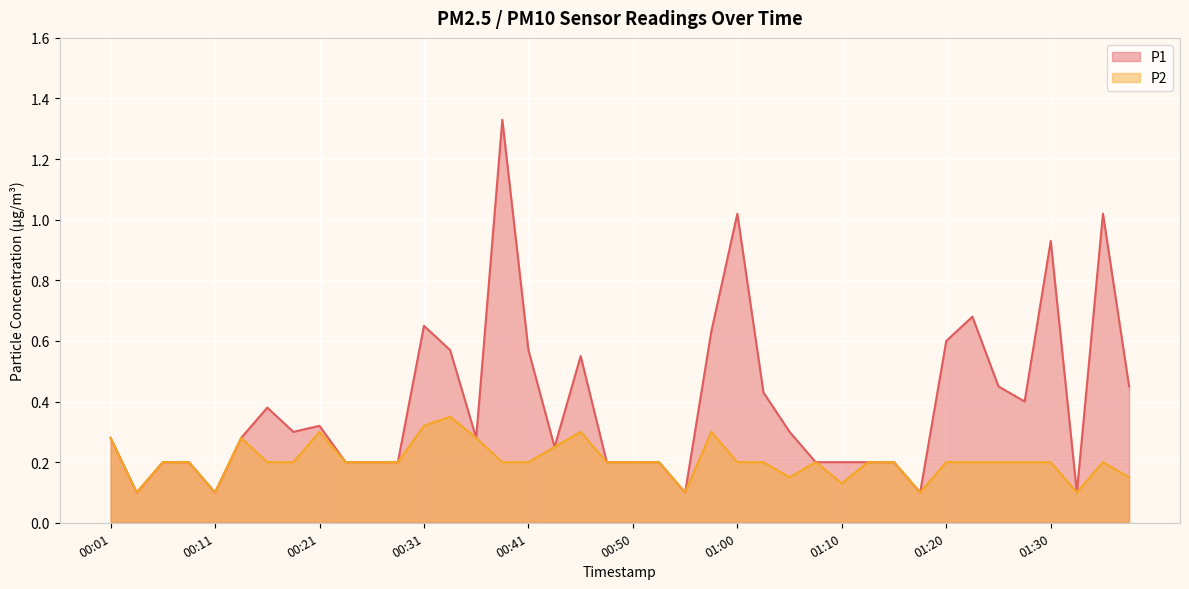

Which label corresponds to the smallest value in the chart?

00:04